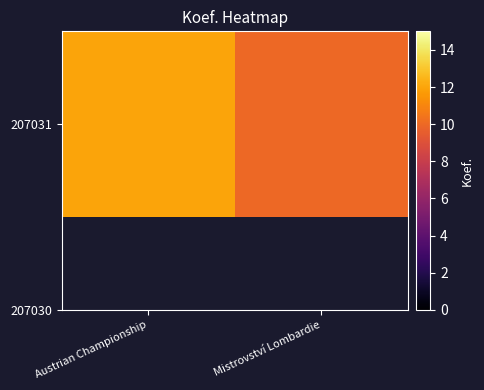

Read the value at Austrian Championship.

12